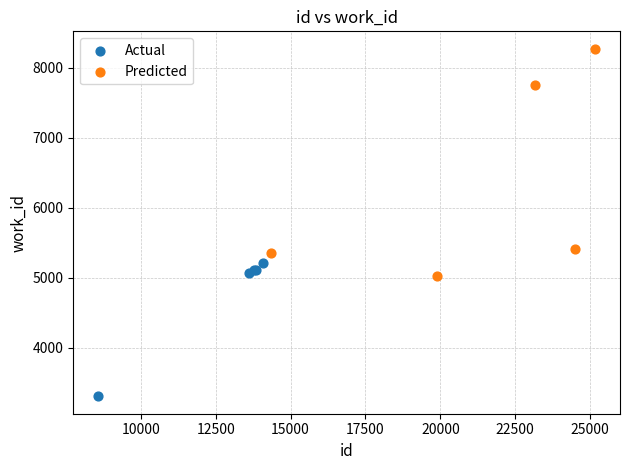

Which series contains the highest Y value?

Predicted